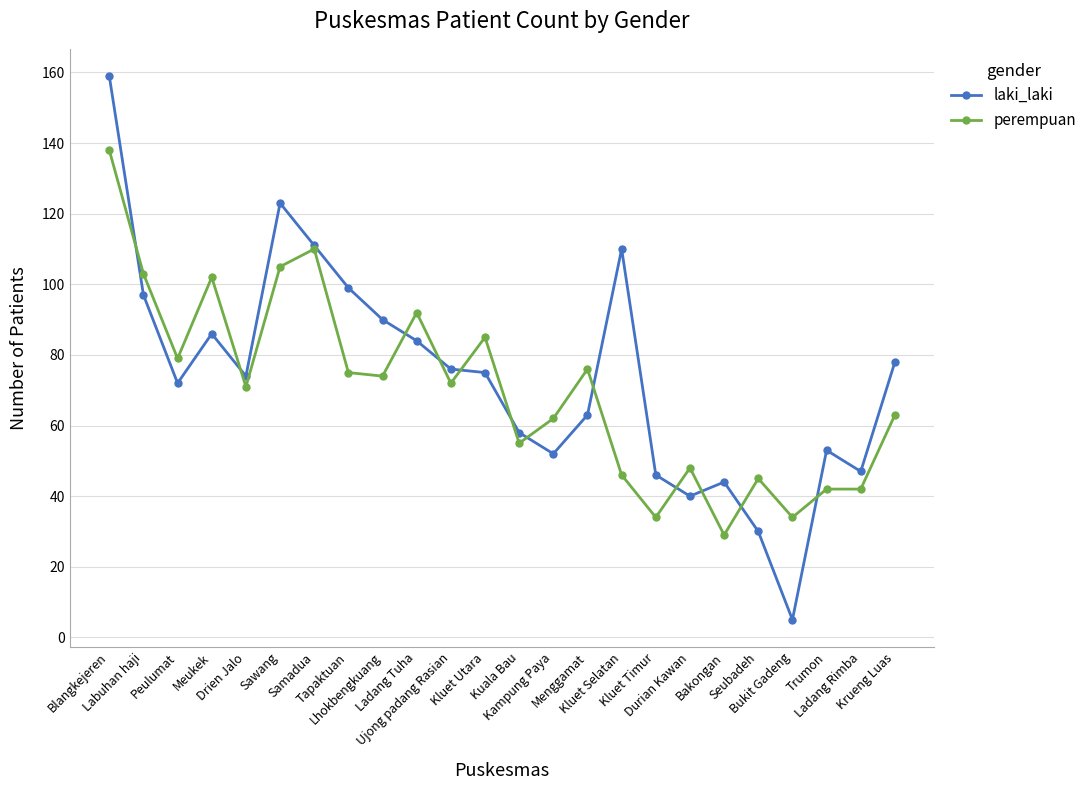

Which series has the widest spread of values?

laki_laki